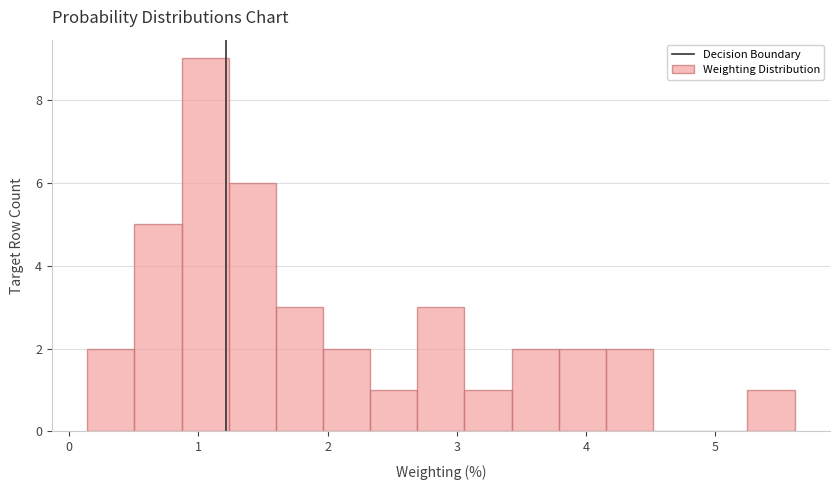

Around what value on the x-axis is the tallest bar? Give the approximate position of its centre, as read against the axis.

1.1